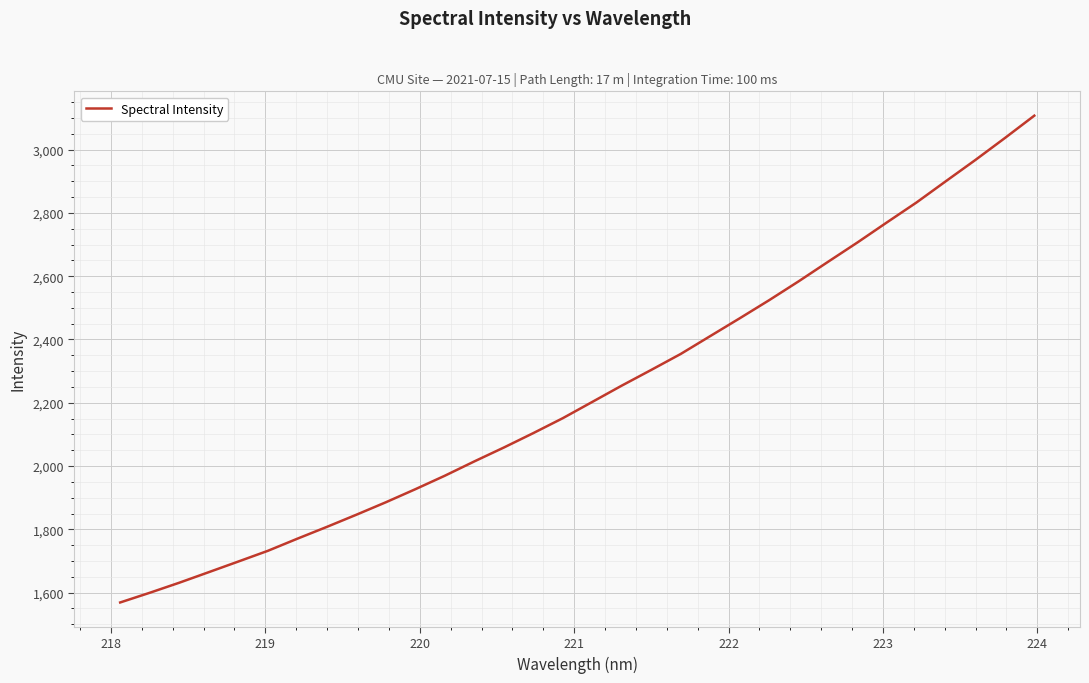

What is the difference between the maximum and minimum values?

1538.2